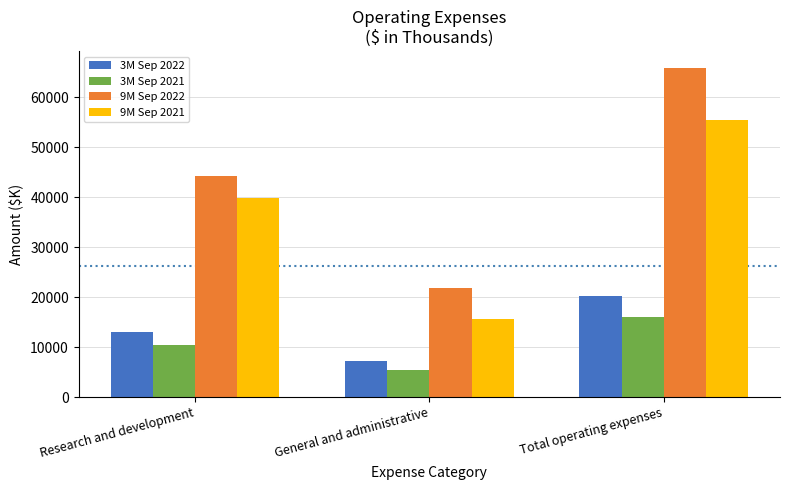

What position from the left is Research and development?

1